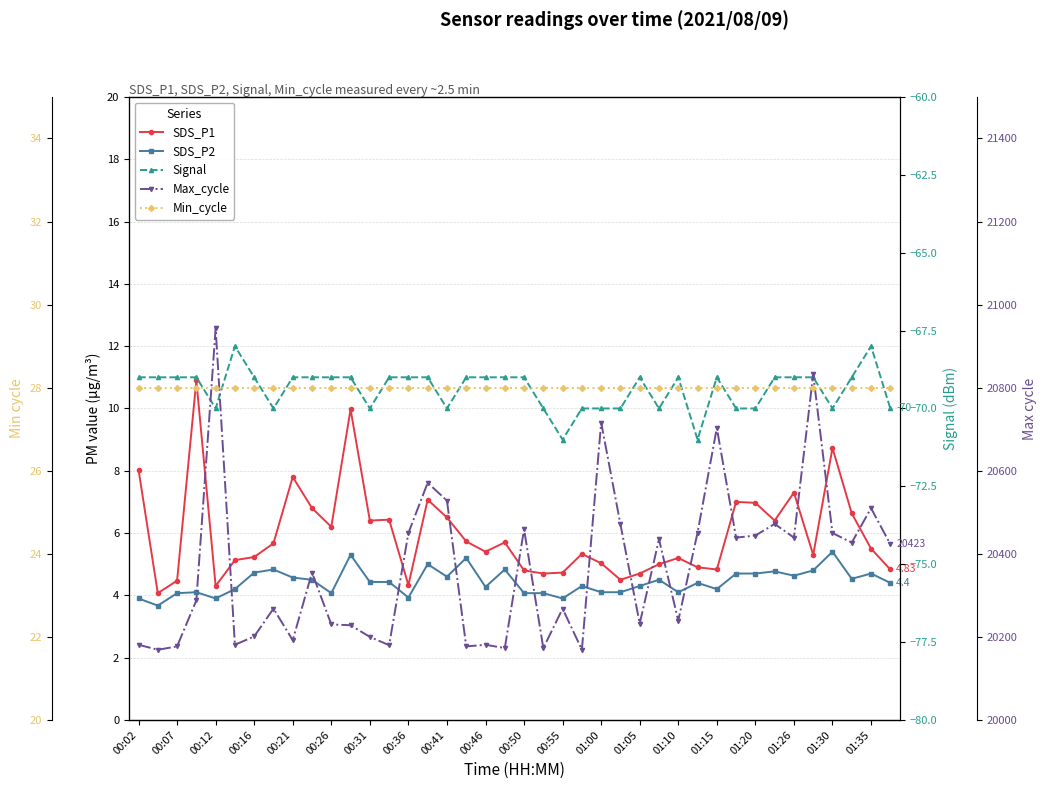

True or false: Max_cycle has a value of 20268.0 at 00:55.

True